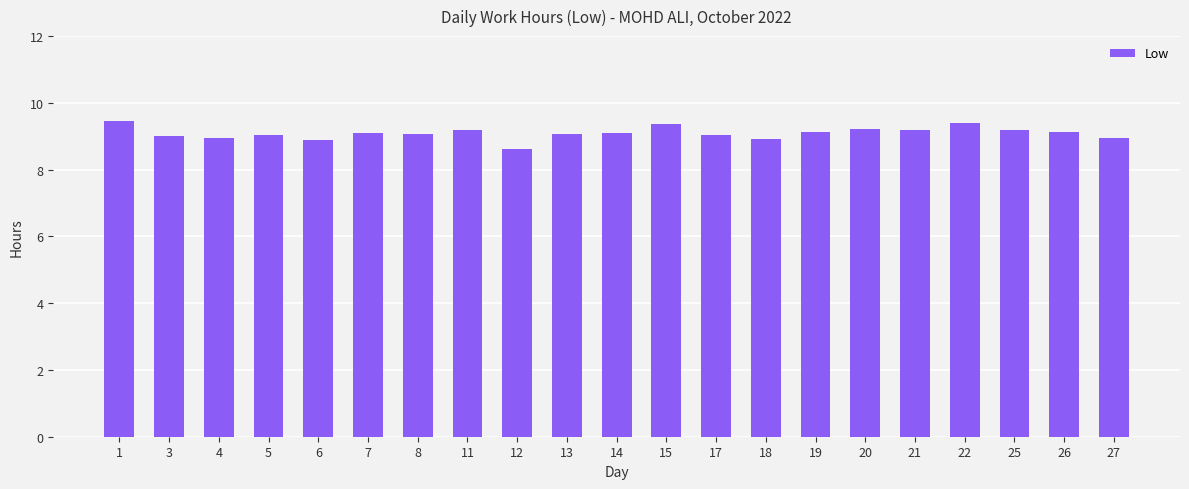

What is the ratio of the value at 13 to the value at 27?

1.0